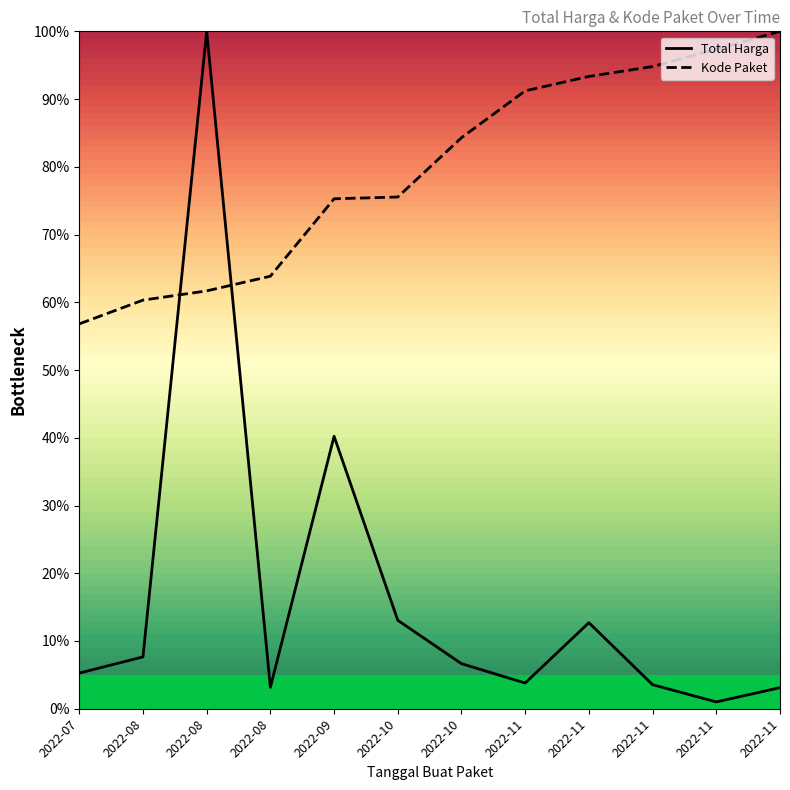

True or false: Kode Paket has more than 1 points higher than both neighbors.

False